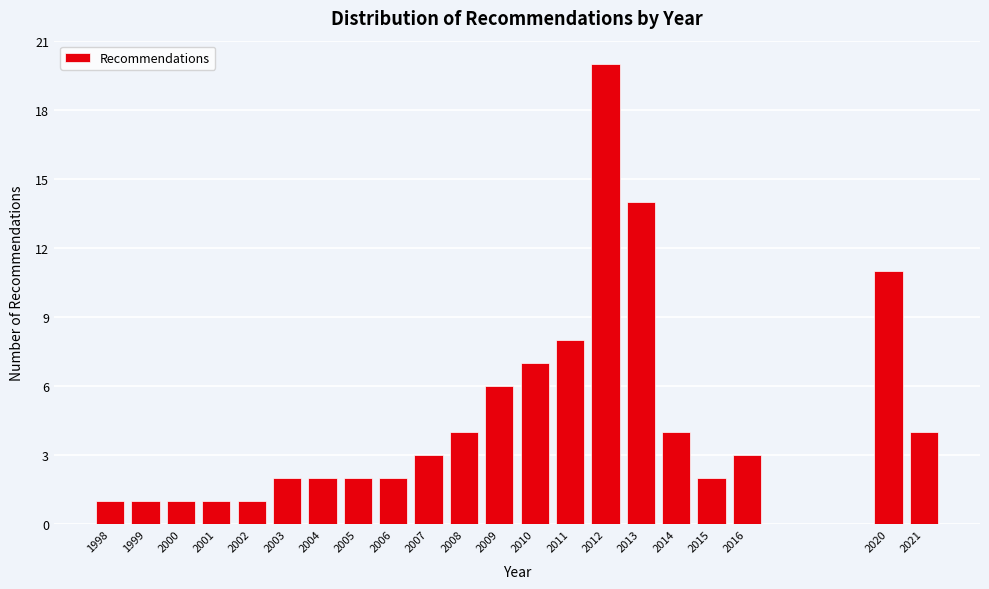

Reading left to right, transcribe all the data shown in this chart.

1	1	1	1	1	2	2	2	2	3	4	6	7	8	20	14	4	2	3	11	4